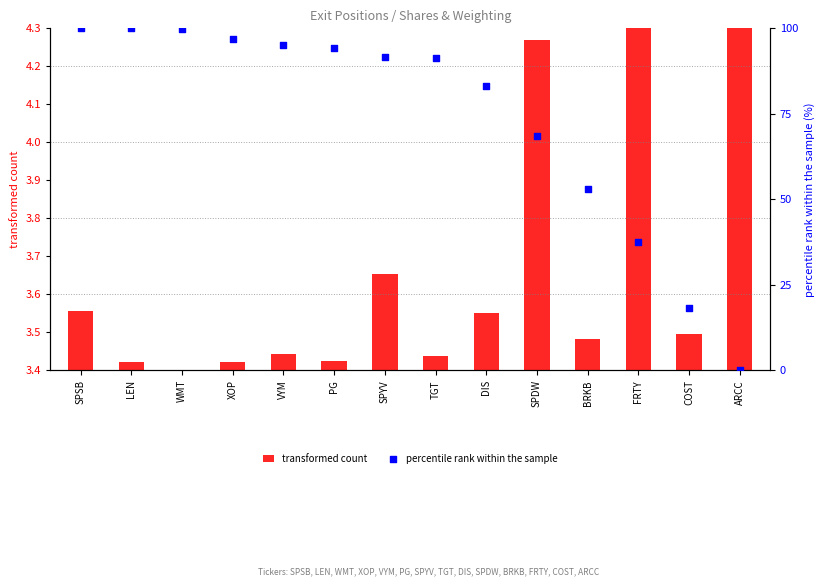

Which series contains the lowest Y value?

percentile rank within the sample